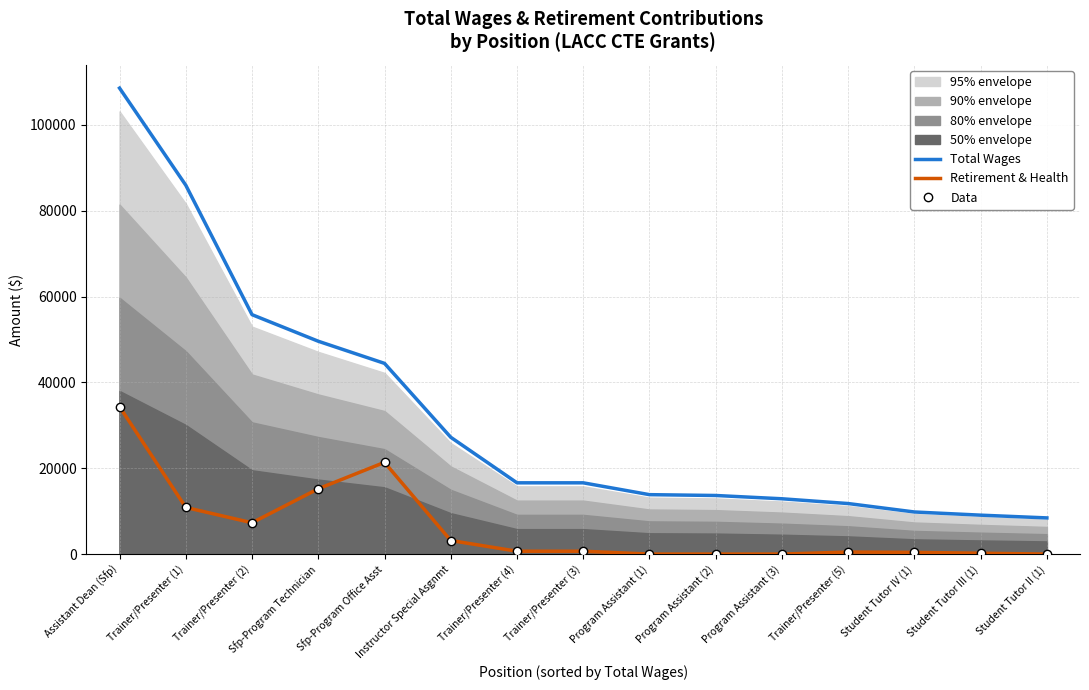

Is it true that Total Wages equals 8425 at Student Tutor II (1)?

True